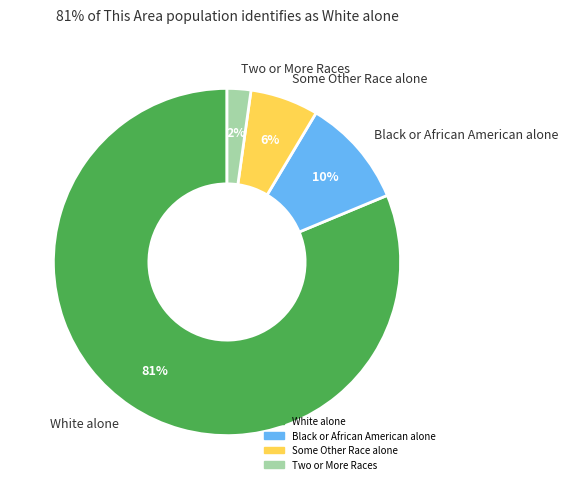

To the nearest percent, what percentage of the pie is Black or African American alone?

10%